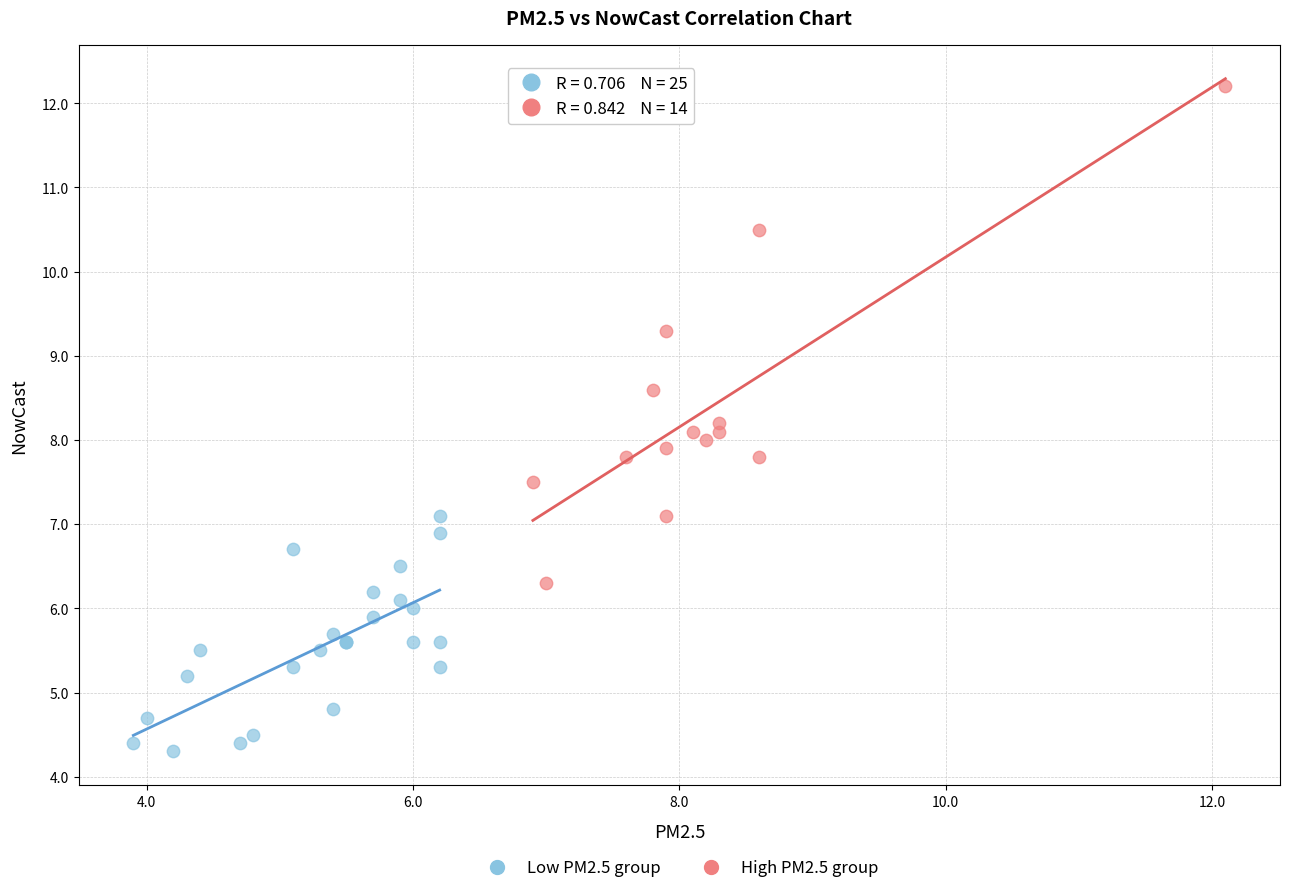

Which series has the widest spread of Y values?

High PM2.5 group